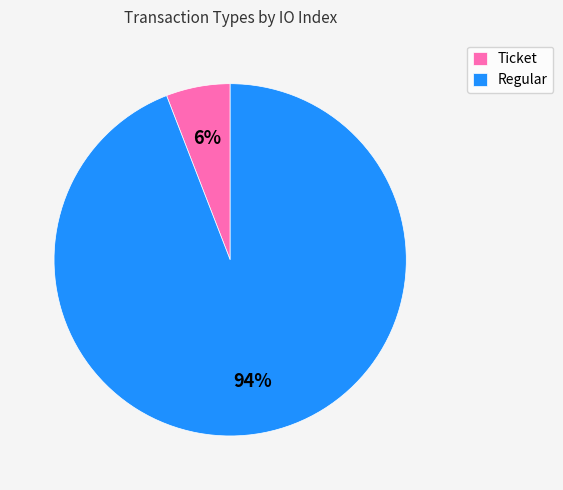

True or false: Ticket accounts for 6% of the total.

True